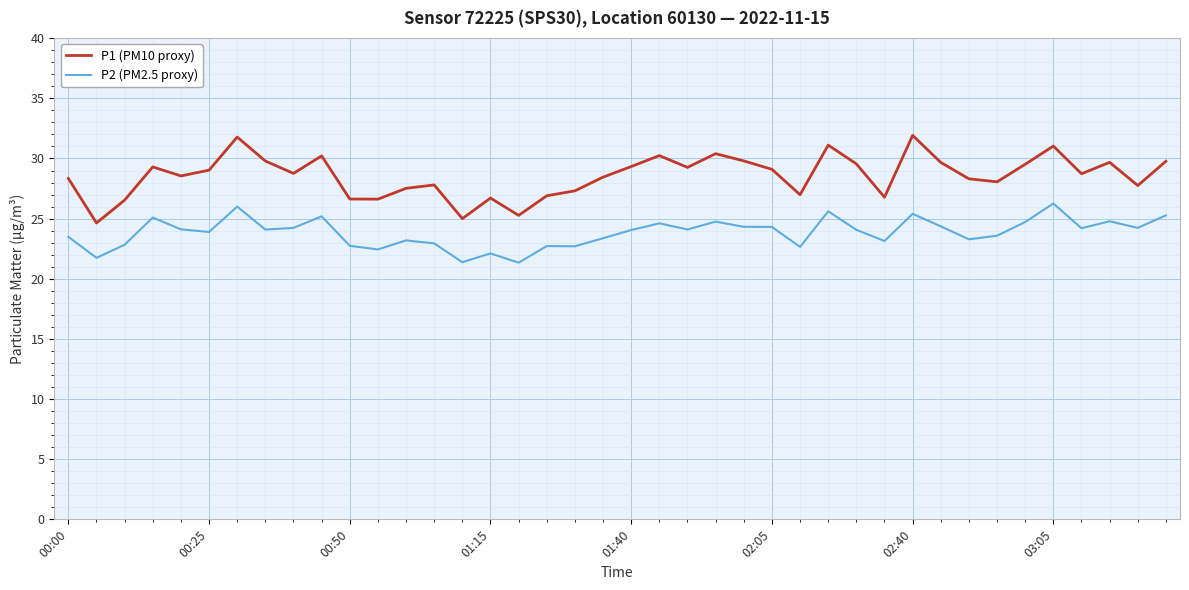

What is the minimum value shown in the chart?

21.3